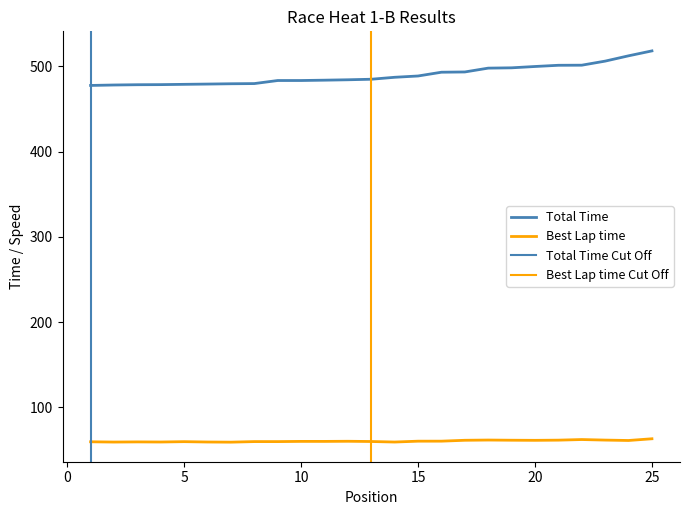

List the series in order of their overall mean, highest first.

Total Time, Best Lap time